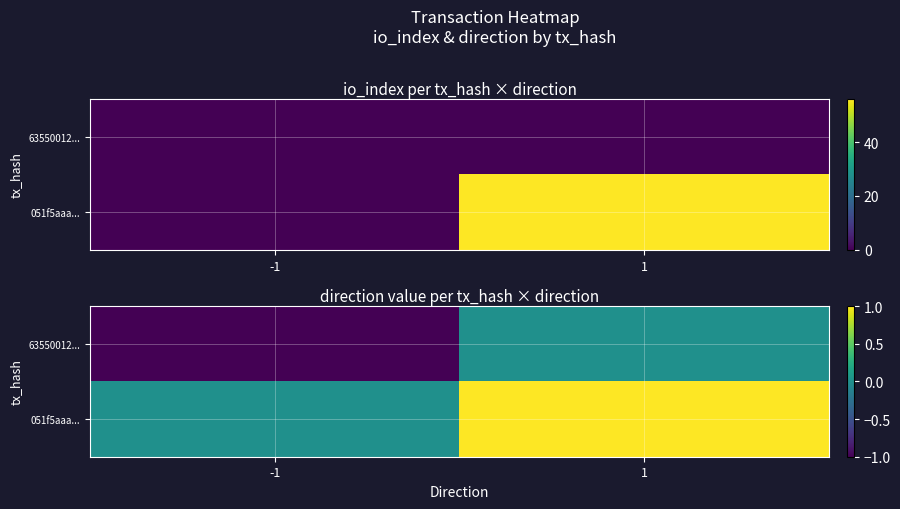

Which series has the widest spread of values?

63550012...